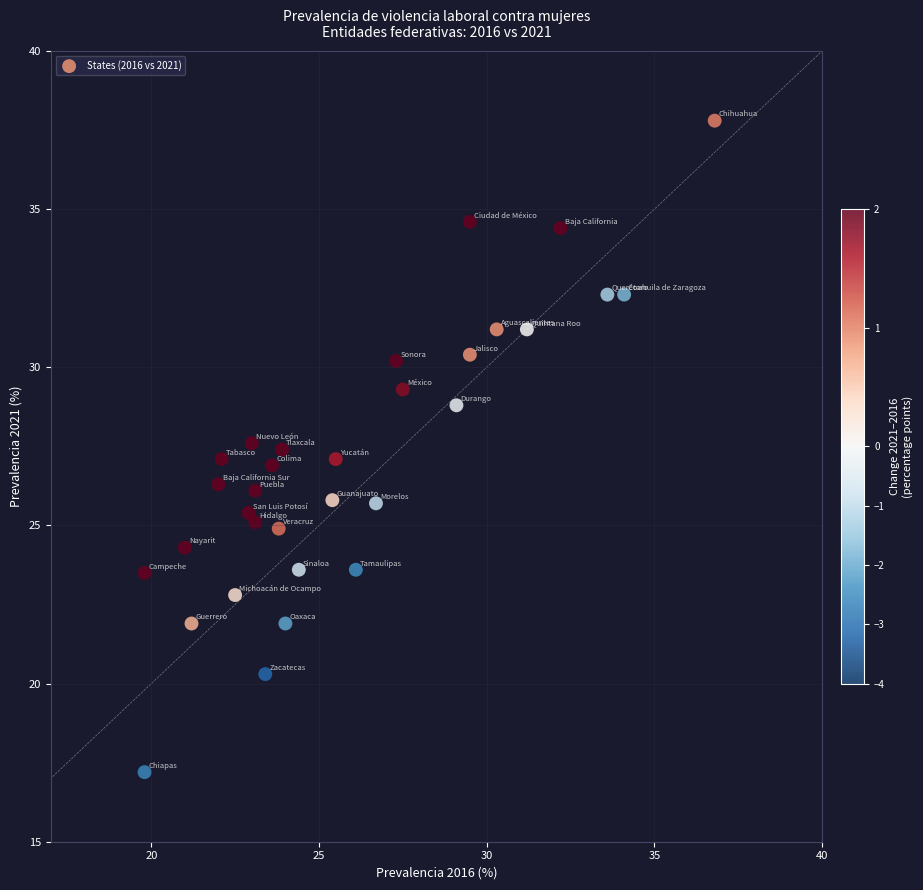

What is the range of Y values (max minus min)?

20.6